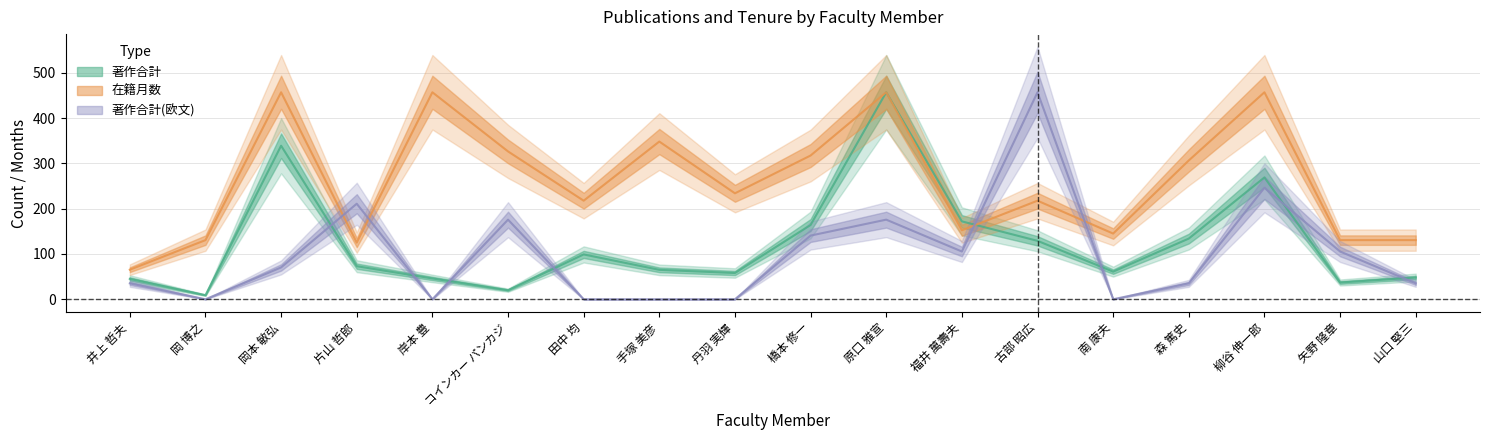

Which series has the largest total across all categories?

在籍月数